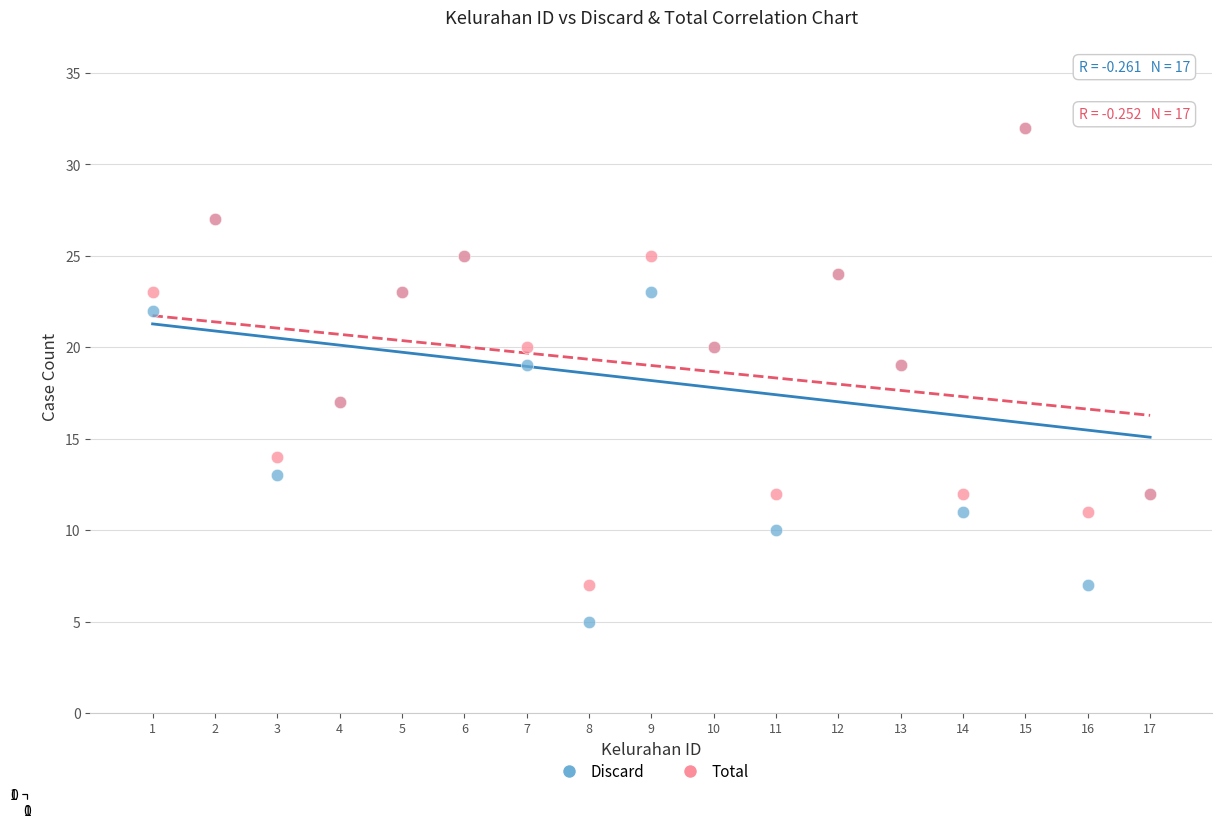

What are all the series names shown in the legend?

Discard, Total